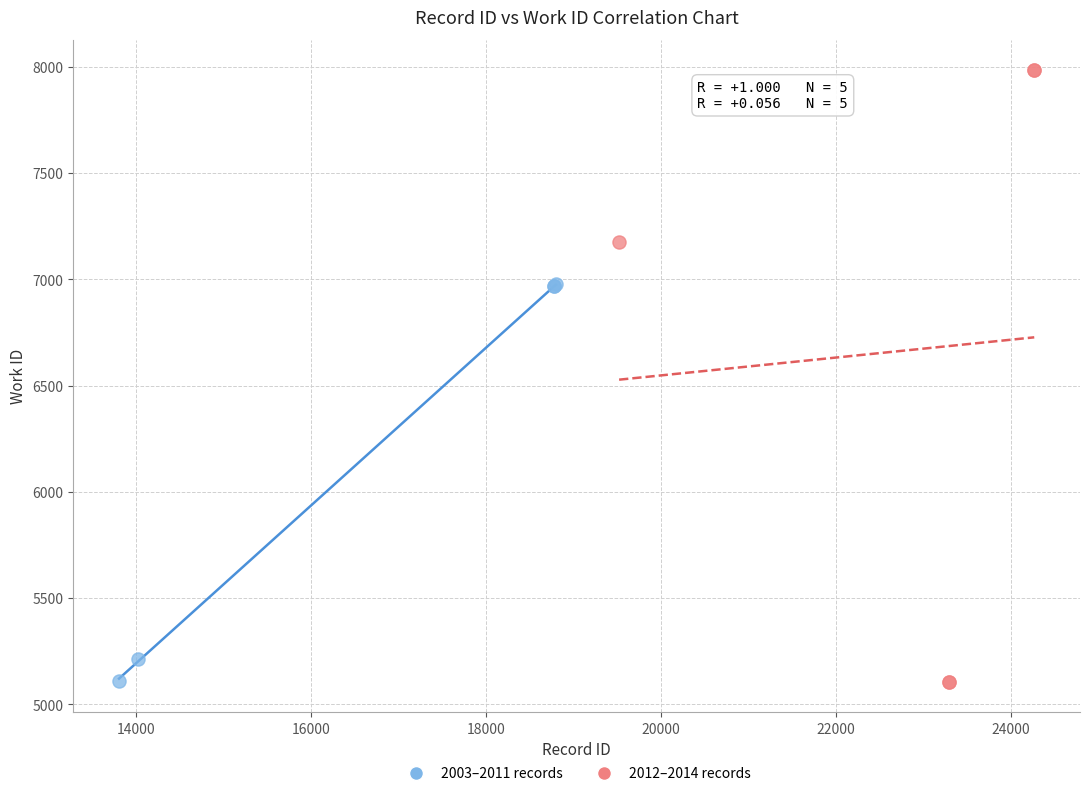

What are all the series names shown in the legend?

2003–2011 records, 2012–2014 records